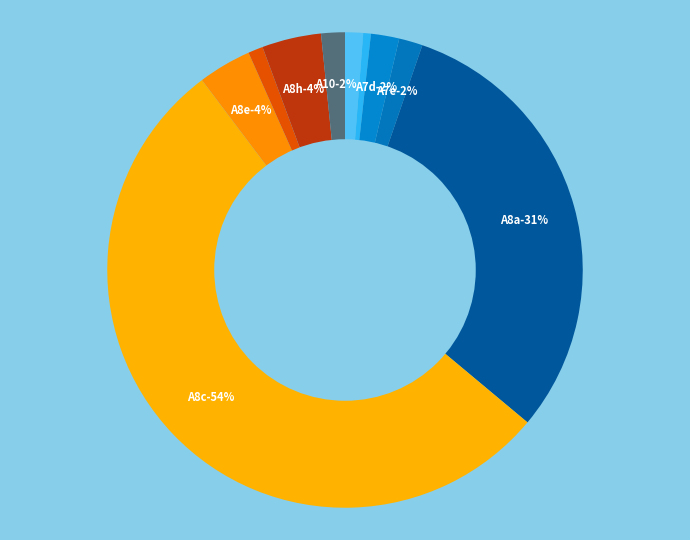

What portion of the pie excludes A8f?

99.0%